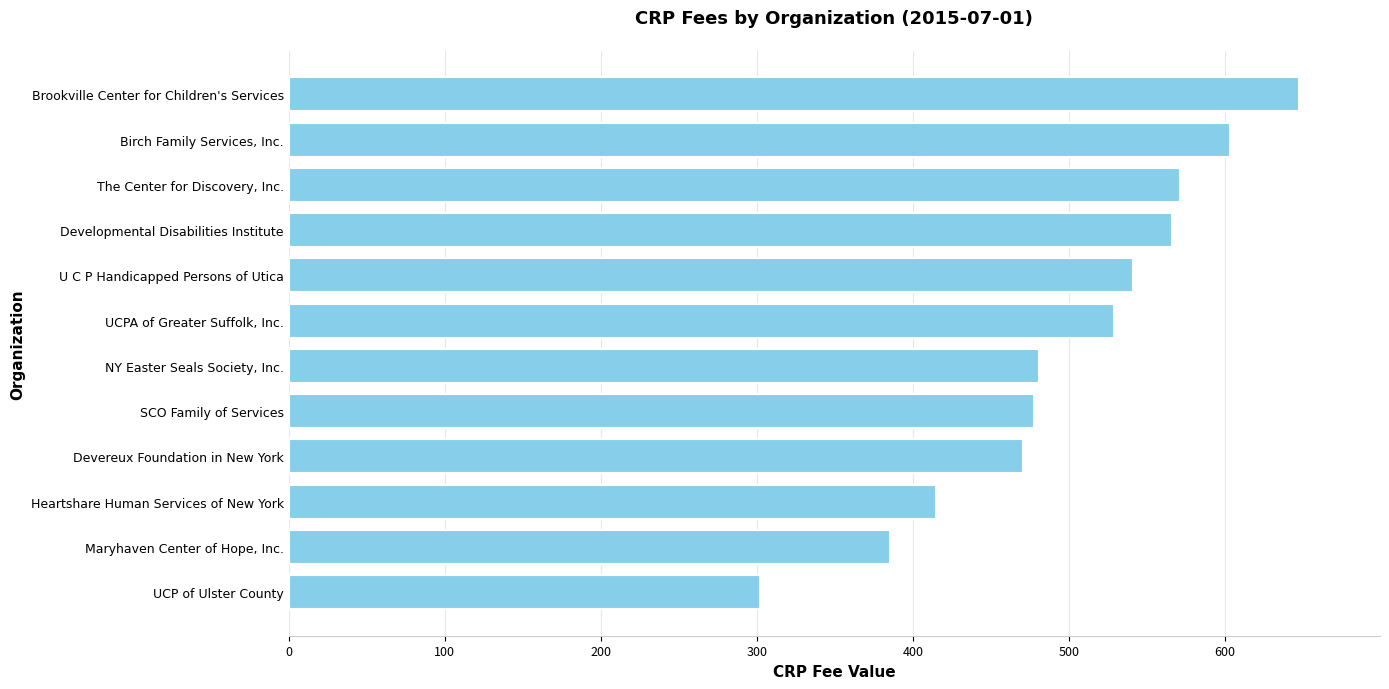

What is the difference between the maximum and second lowest values?

261.8